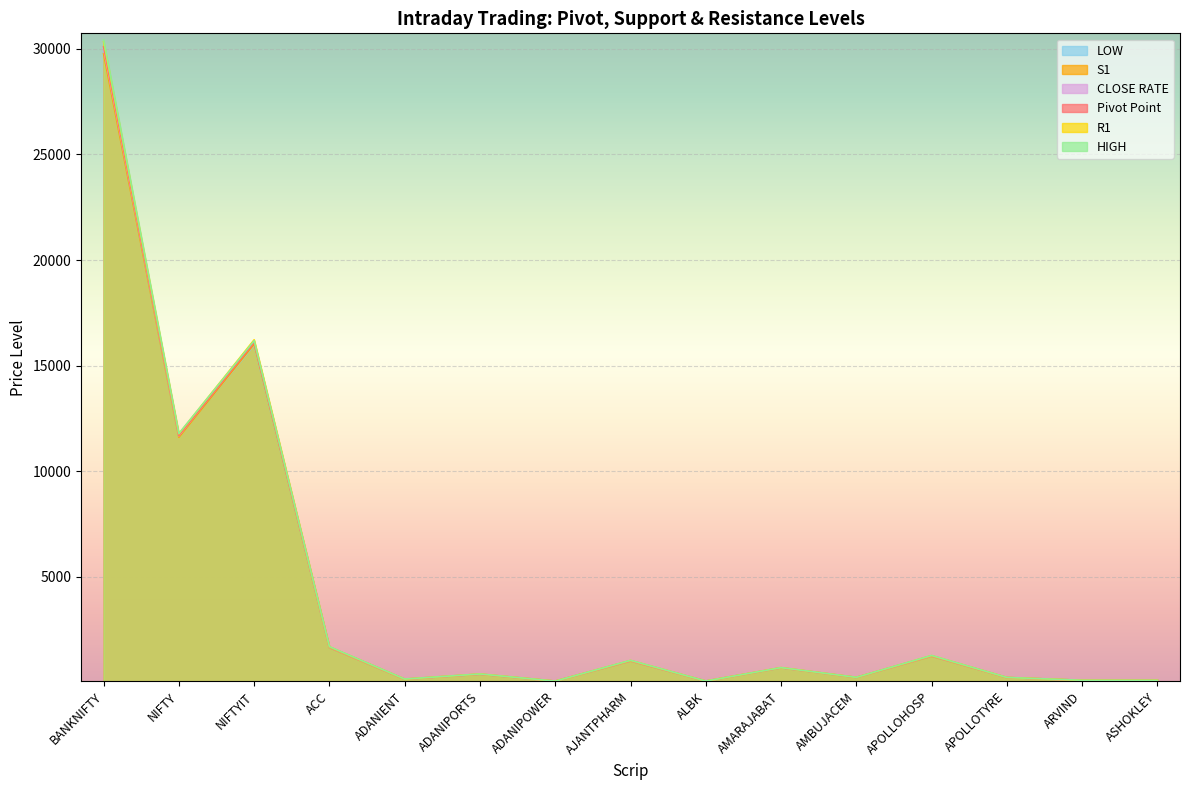

What is the value of the HIGH point at the 9th from the left?

55.0